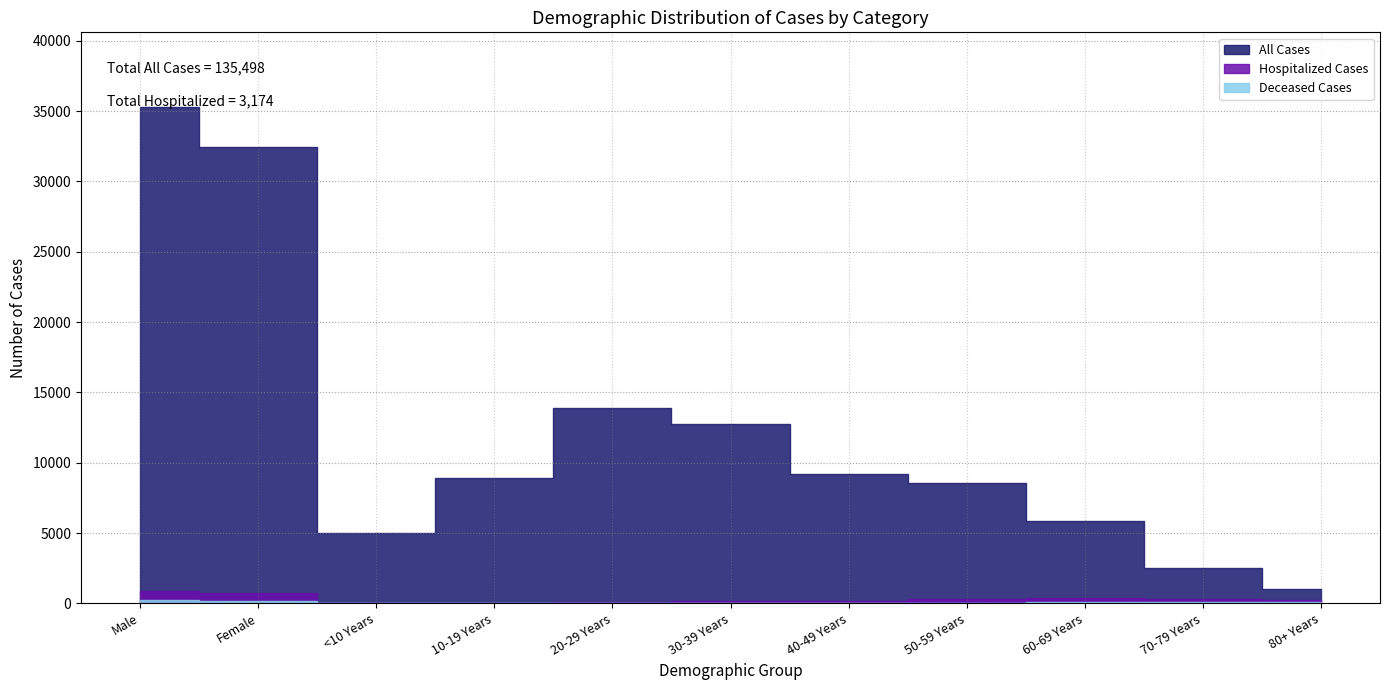

In All Cases, how many points are higher than both neighbors (excluding endpoints)?

1